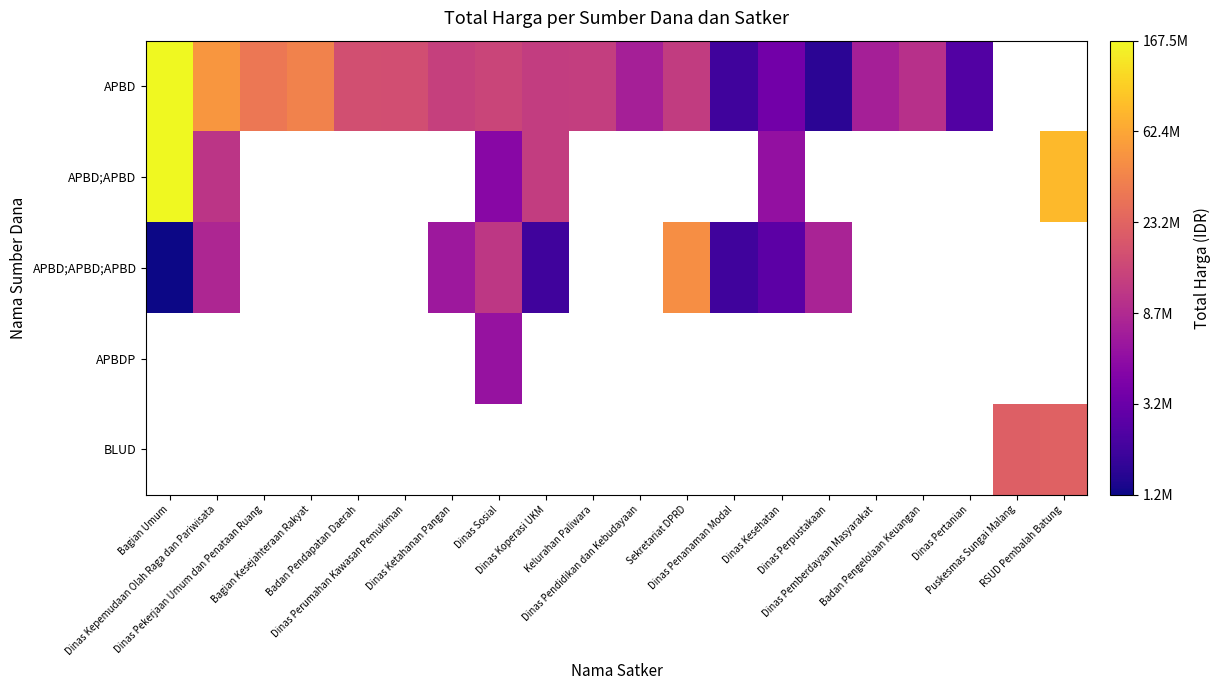

Which category has the highest value across all series?

Bagian Umum